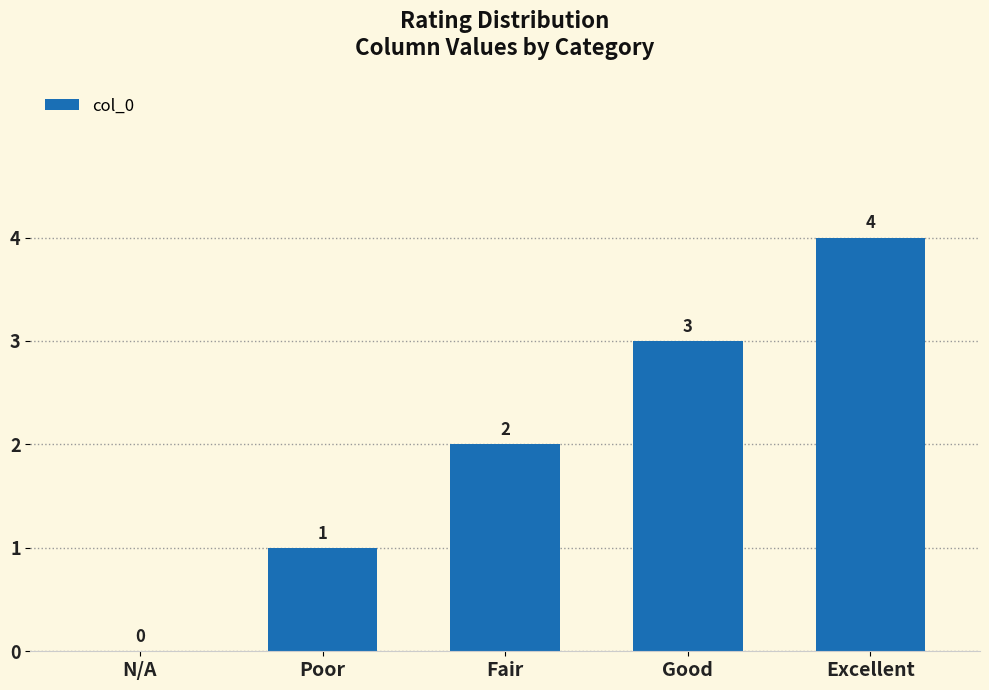

What value does the data have at Excellent?

4